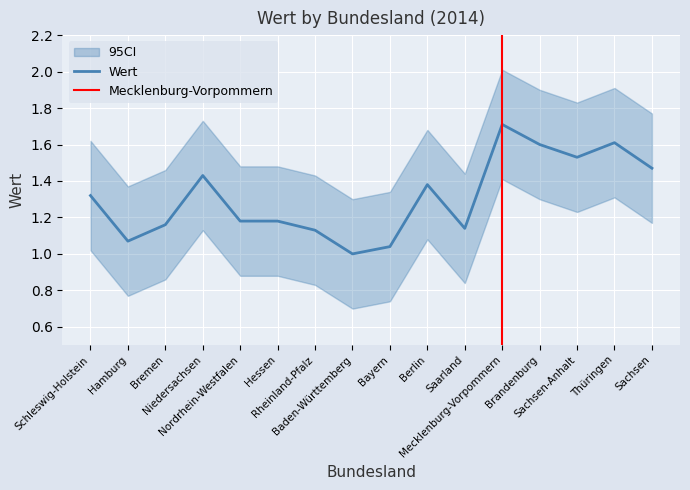

Reading right to left, extract all data points from this chart.

1.5	1.6	1.5	1.6	1.7	1.1	1.4	1.0	1.0	1.1	1.2	1.2	1.4	1.2	1.1	1.3